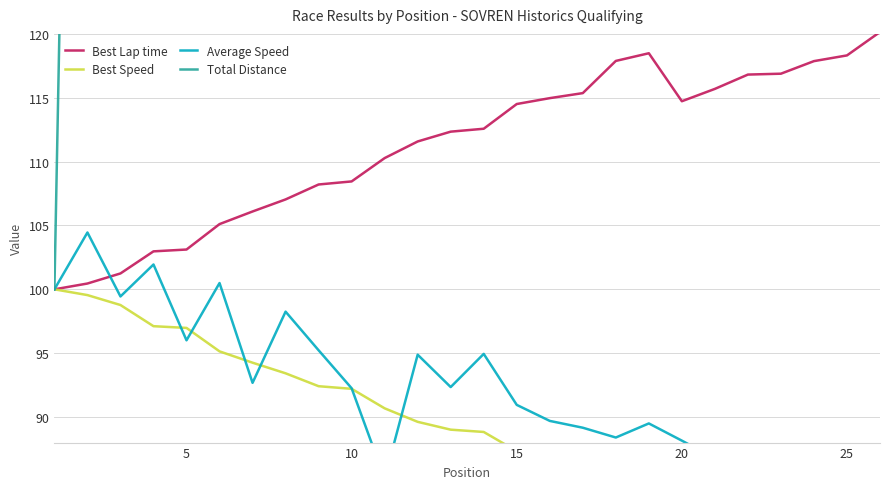

In Best Speed, how many points are lower than both neighbors (excluding endpoints)?

1